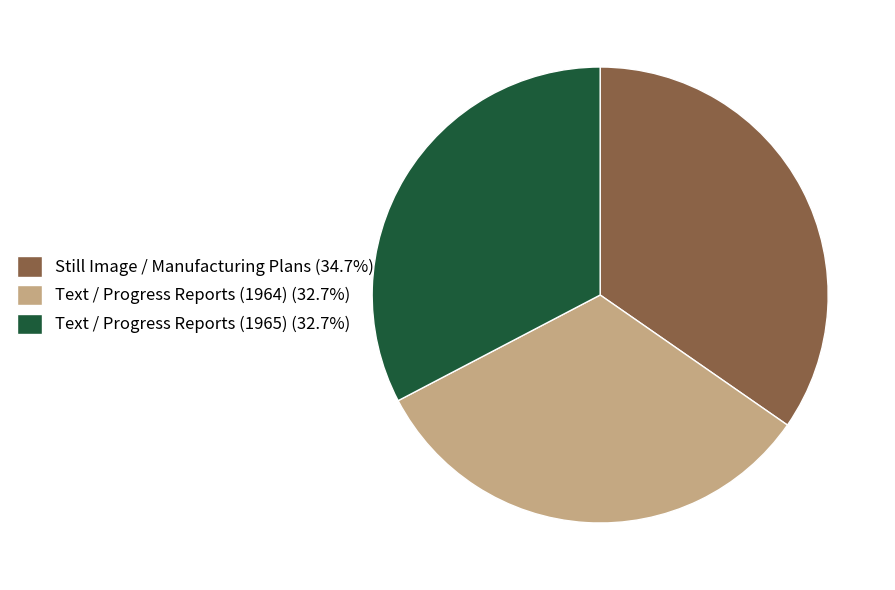

What is the ratio of the value at Text / Progress Reports (1964) to the value at Still Image / Manufacturing Plans?

0.9